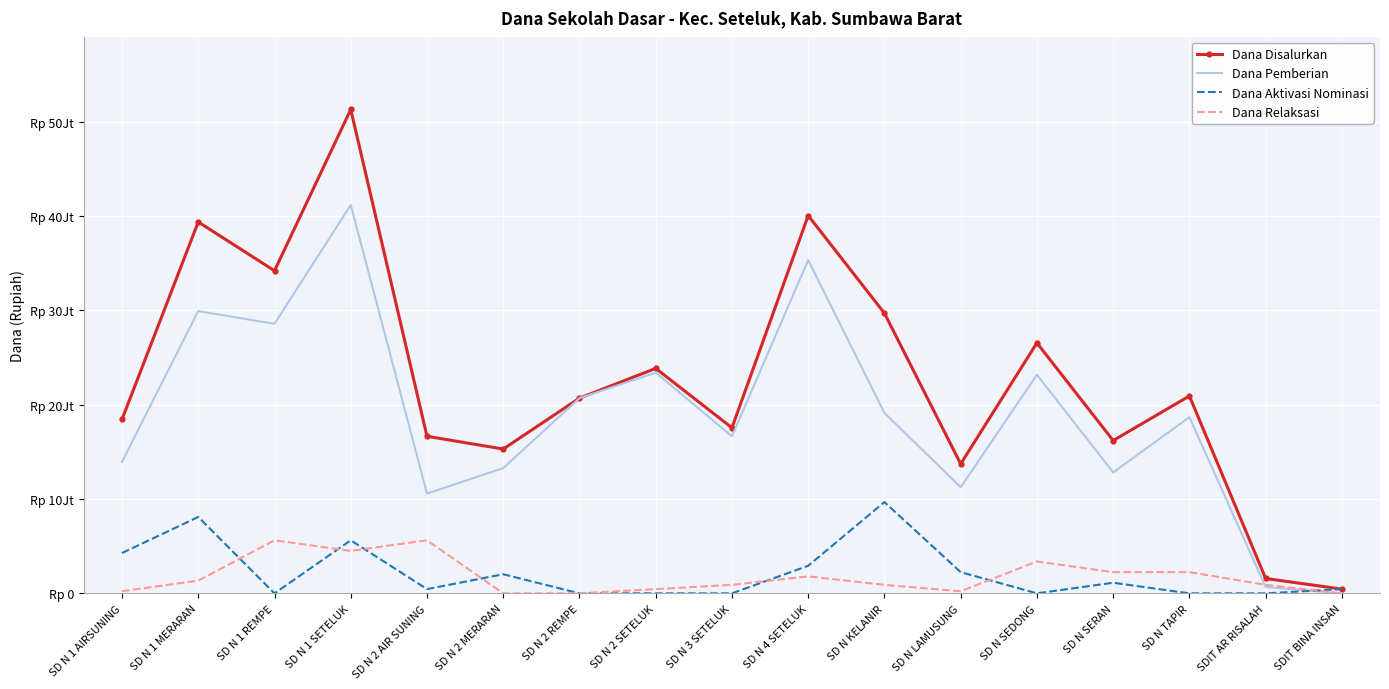

Where is the first local maximum for Dana Aktivasi Nominasi?

SD N 1 MERARAN